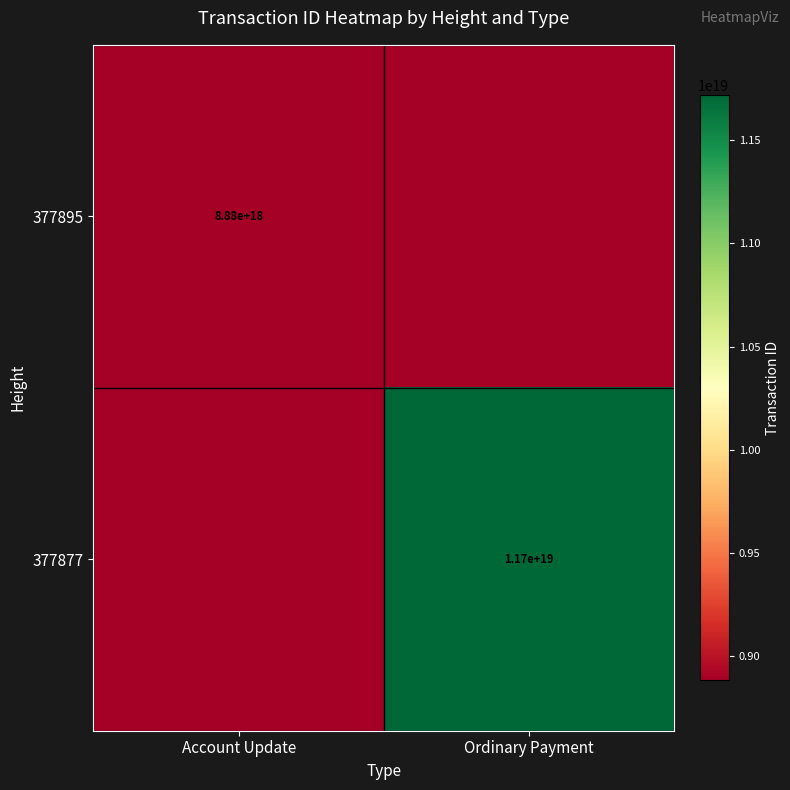

The 377877 series shows 11700000000000000000 at Ordinary Payment. True or false?

True